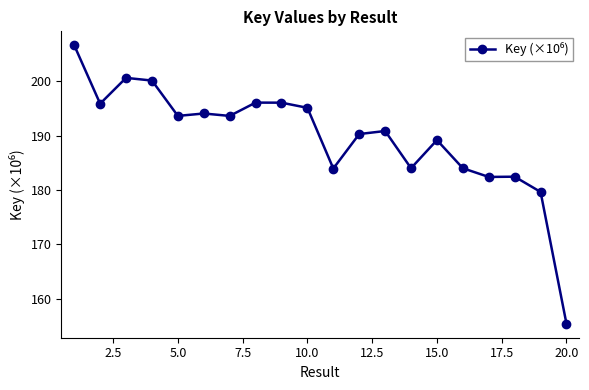

How many categories are shown in the chart?

20